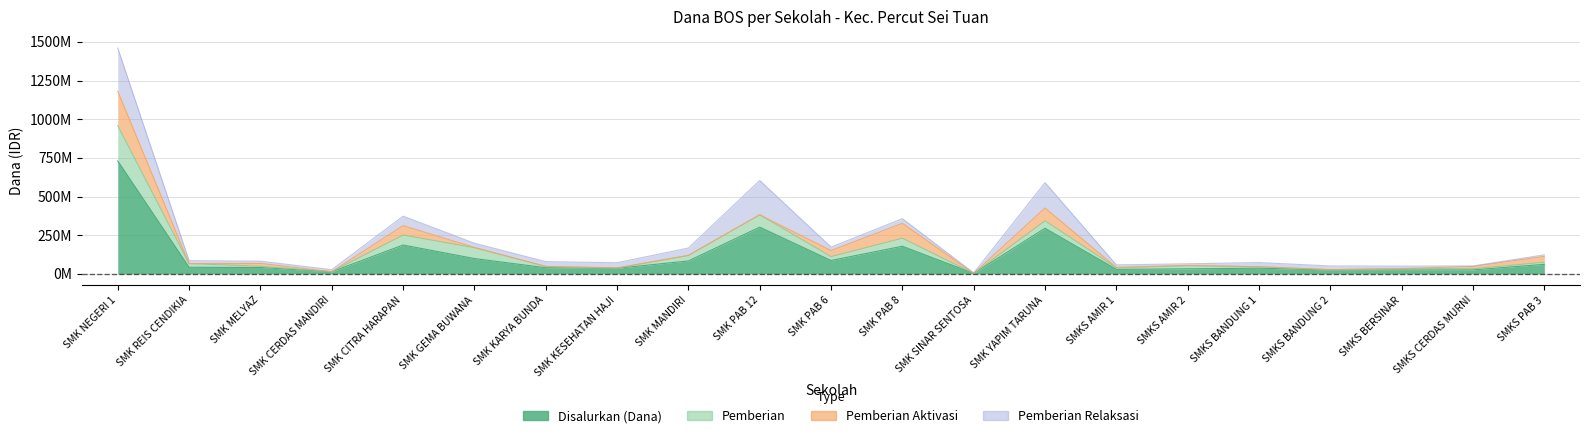

What are all the series names shown in the legend?

Disalurkan (Dana), Pemberian, Pemberian Aktivasi, Pemberian Relaksasi